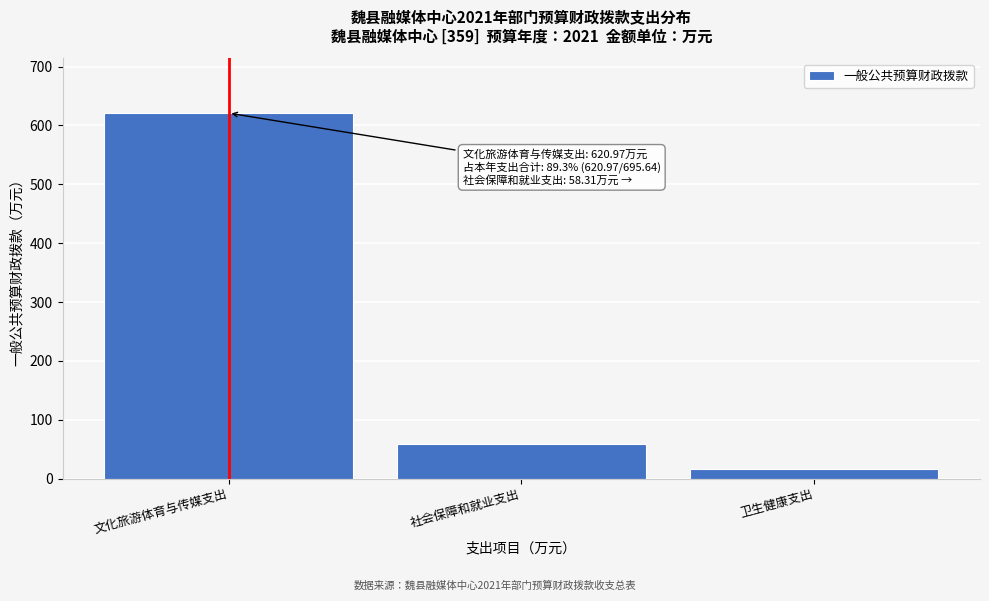

Reading left to right, list all the values displayed in this chart.

621.0	58.3	16.4